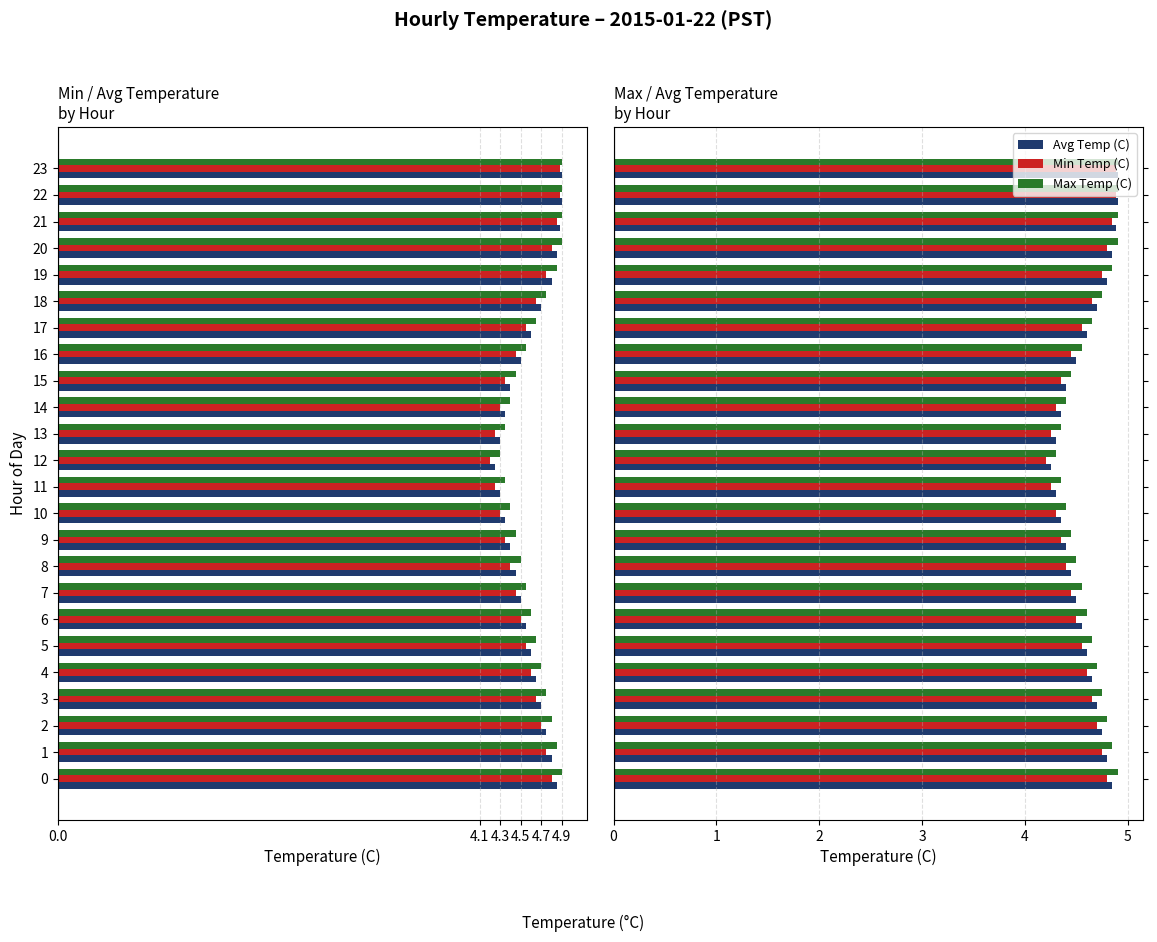

How many groups of bars are there?

24